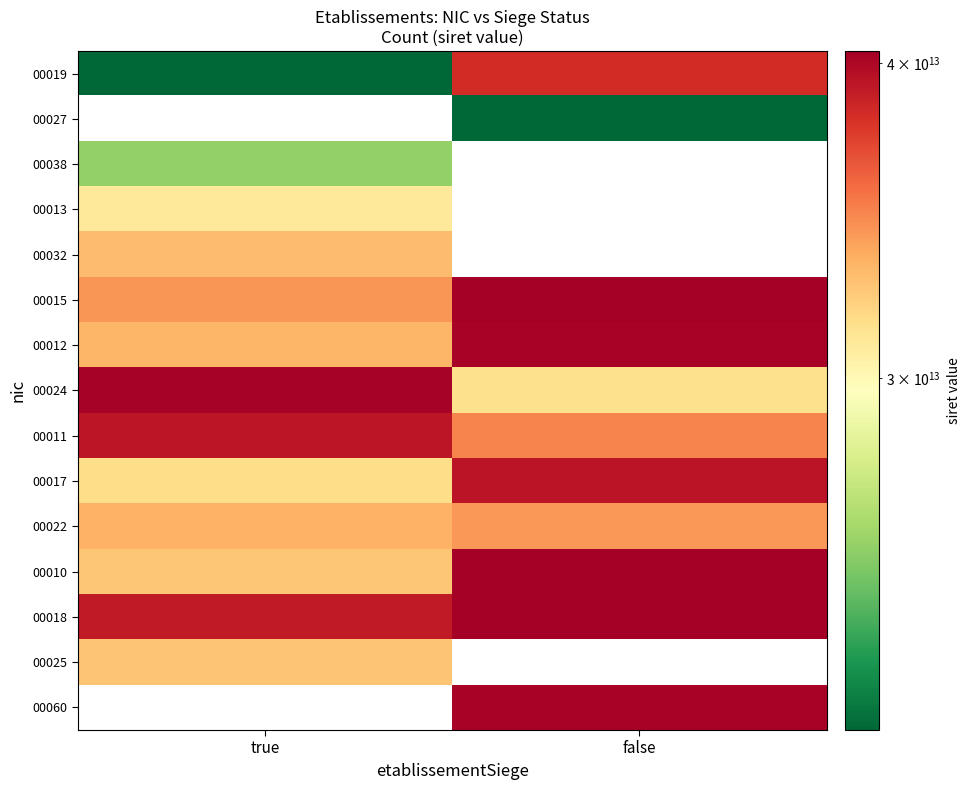

What is the difference between the 00018 values at true and false?

1397231300000.0